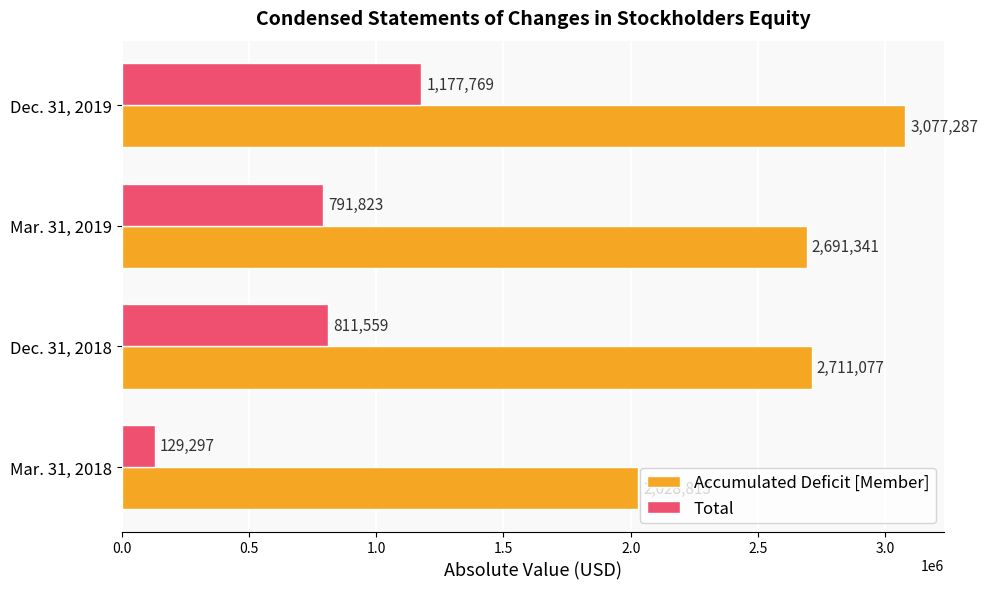

The Accumulated Deficit [Member] series shows 3596872 at Dec. 31, 2018. True or false?

False